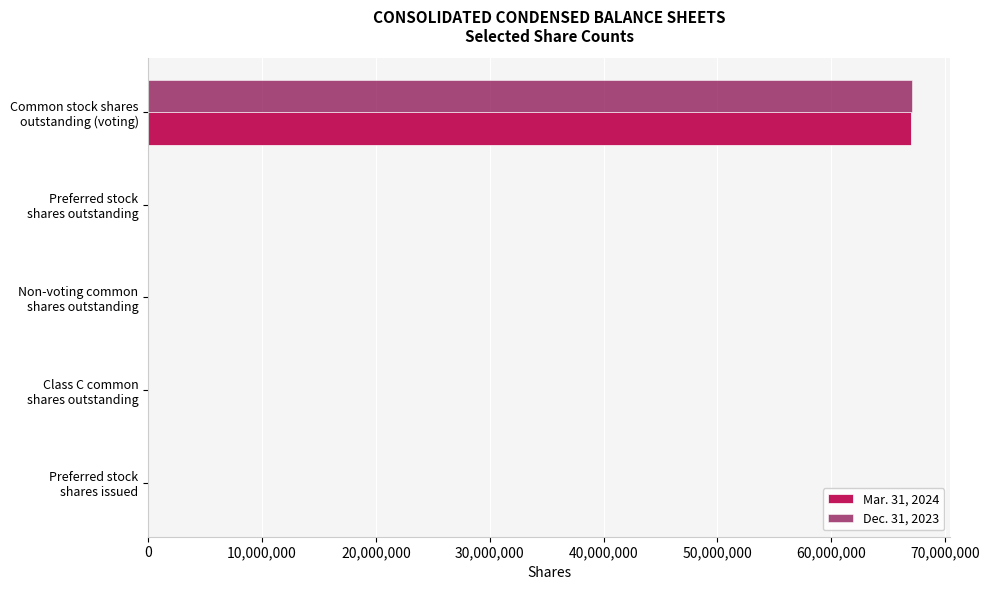

What are all the series names shown in the legend?

Mar. 31, 2024, Dec. 31, 2023